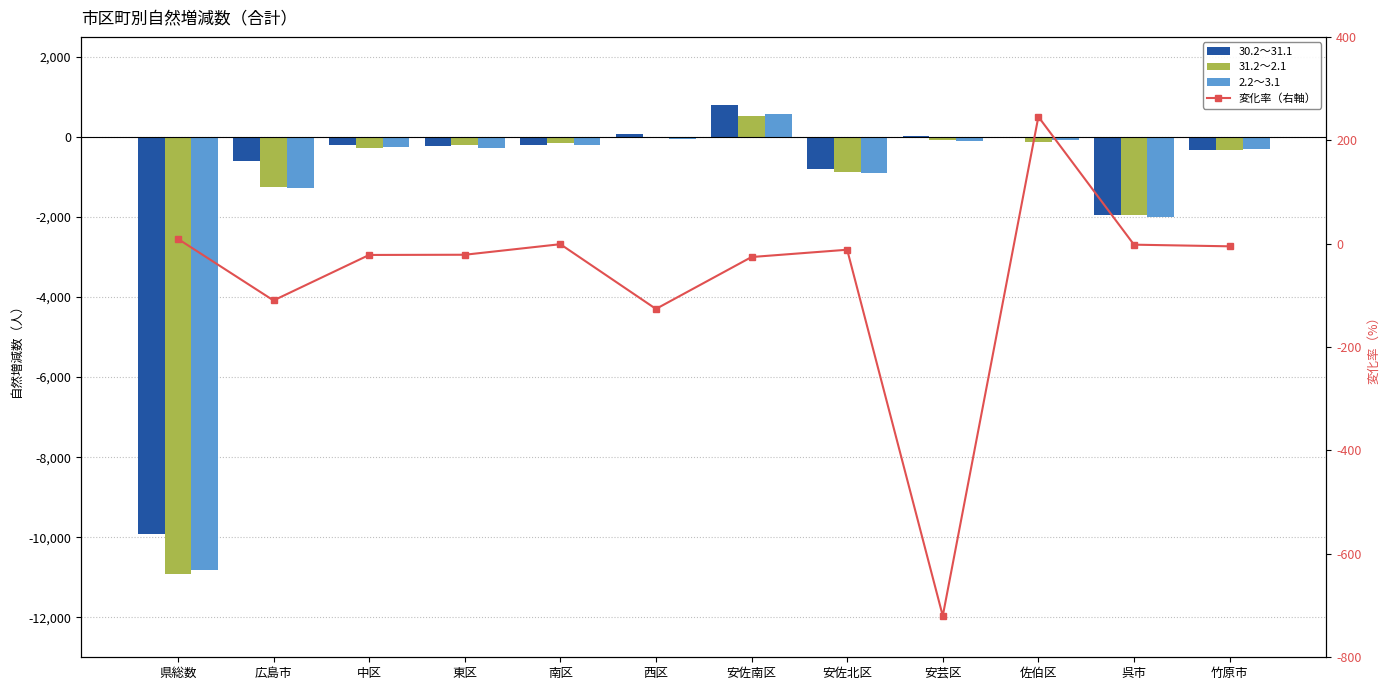

How many categories are shown in the chart?

12